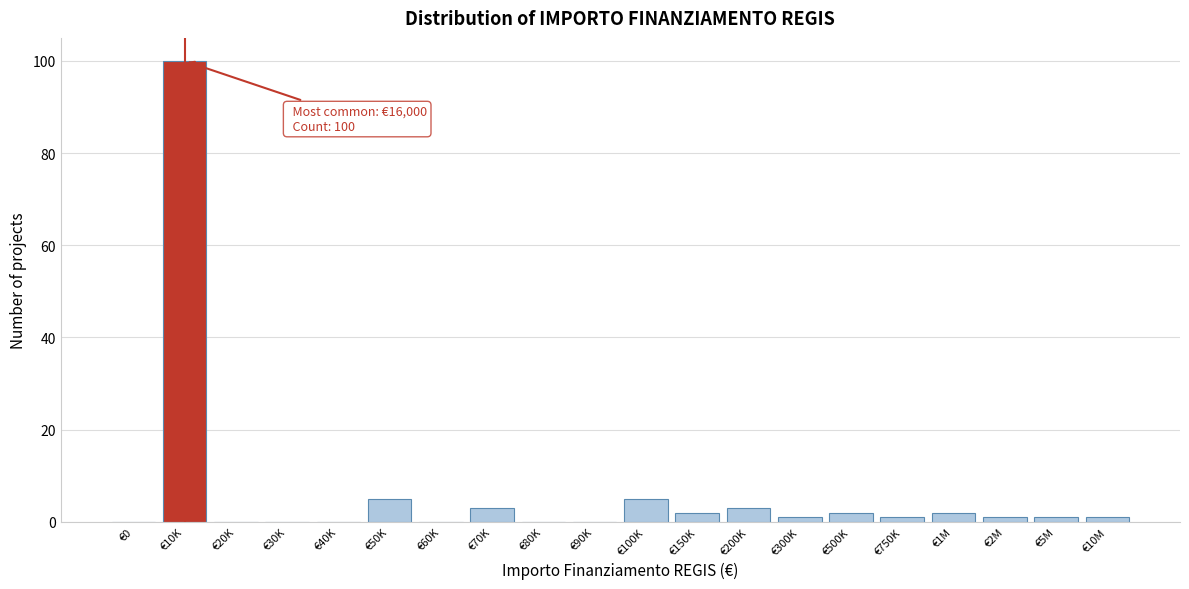

Reading left to right, transcribe all the data shown in this chart.

€0=0	€10K=100	€20K=0	€30K=0	€40K=0	€50K=5	€60K=0	€70K=3	€80K=0	€90K=0	€100K=5	€150K=2	€200K=3	€300K=1	€500K=2	€750K=1	€1M=2	€2M=1	€5M=1	€10M=1